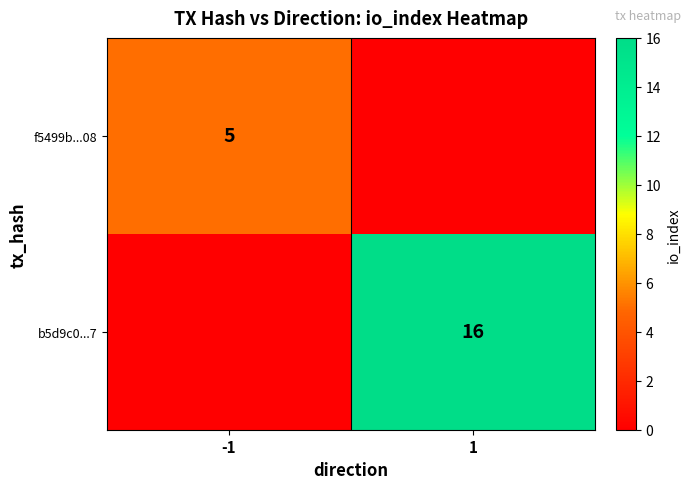

Is it true that b5d9c0...7 equals 16 at 1?

True